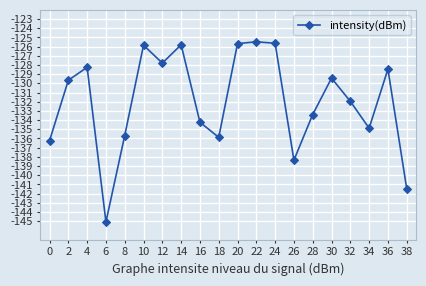

At which label does the data first exceed -129?

4